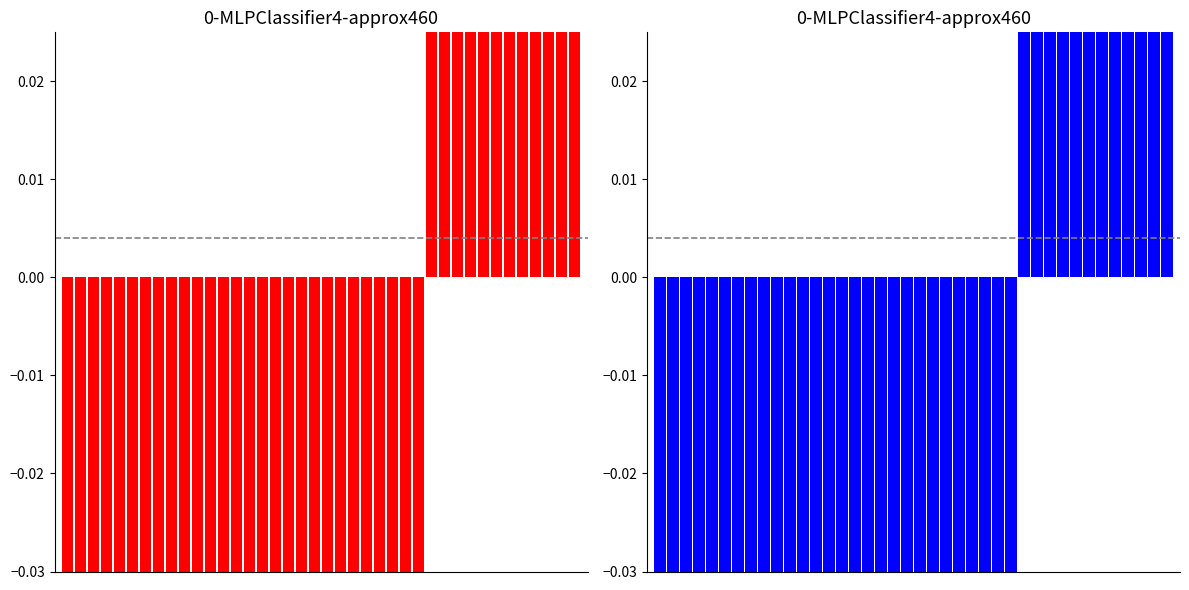

Are the bars horizontal?

No